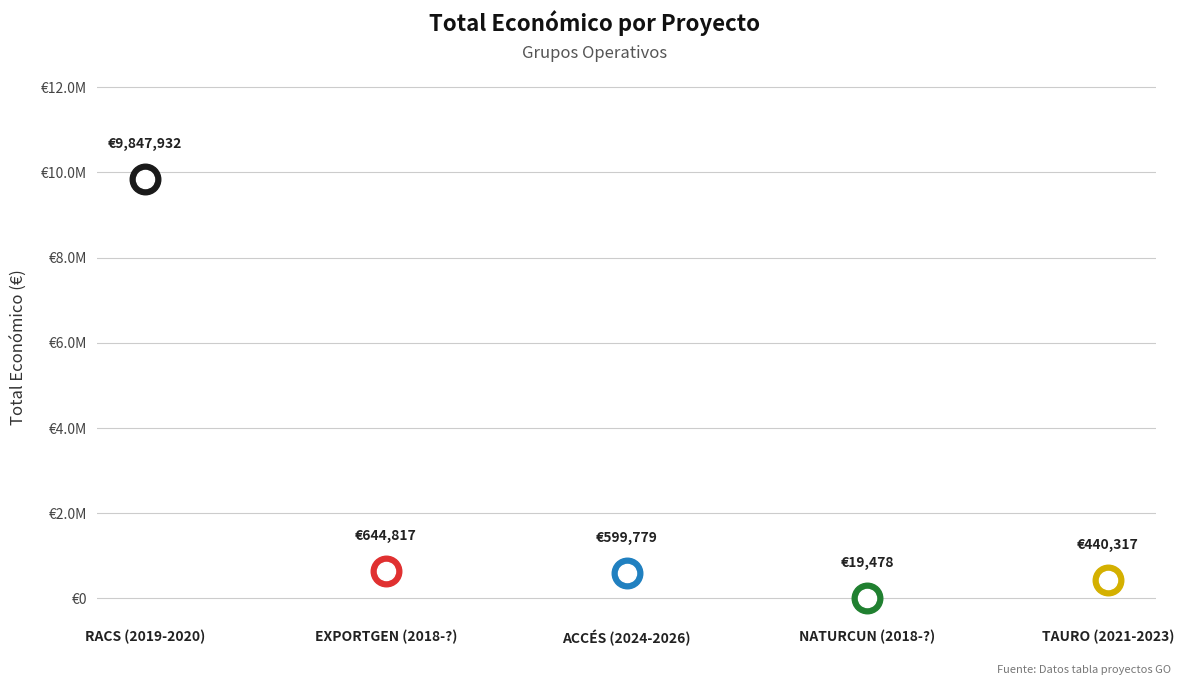

What is the average value?

2310465